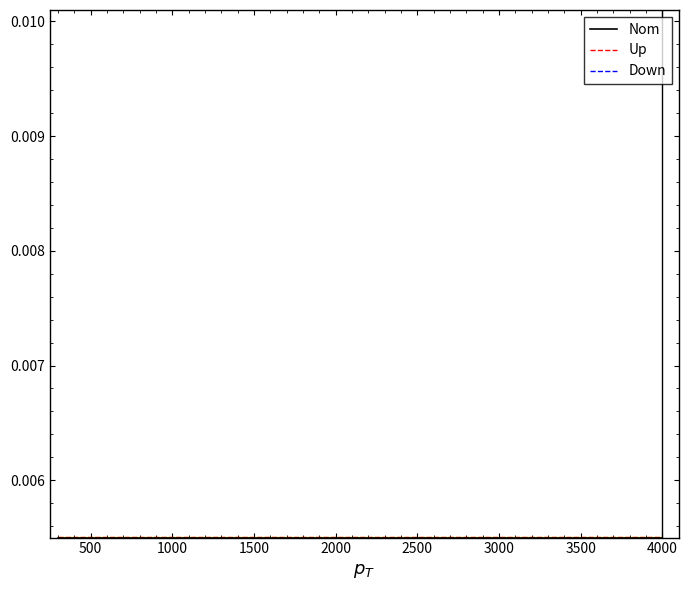

How many lines are shown in the chart?

3